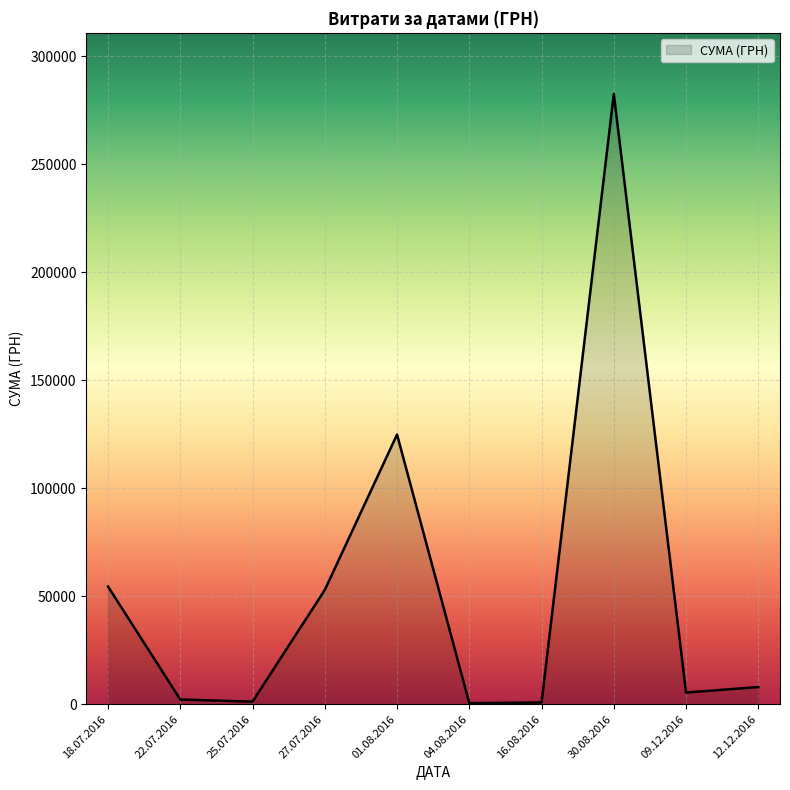

Between 18.07.2016 and 01.08.2016, which is larger?

01.08.2016